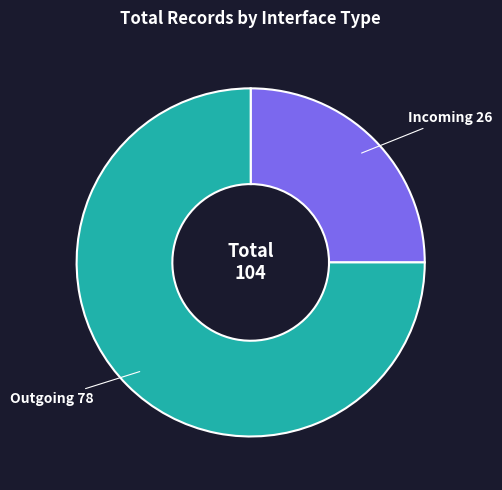

Does any single category account for the majority?

Yes